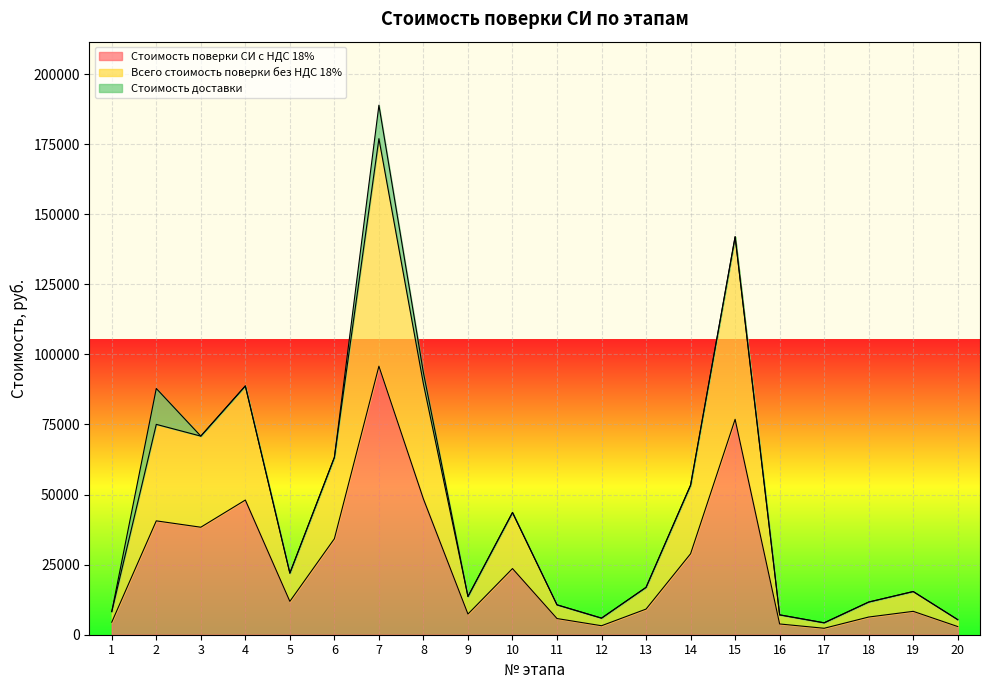

What is the value of the Всего стоимость поверки без НДС 18% point at the 6th from the left?

63274.5